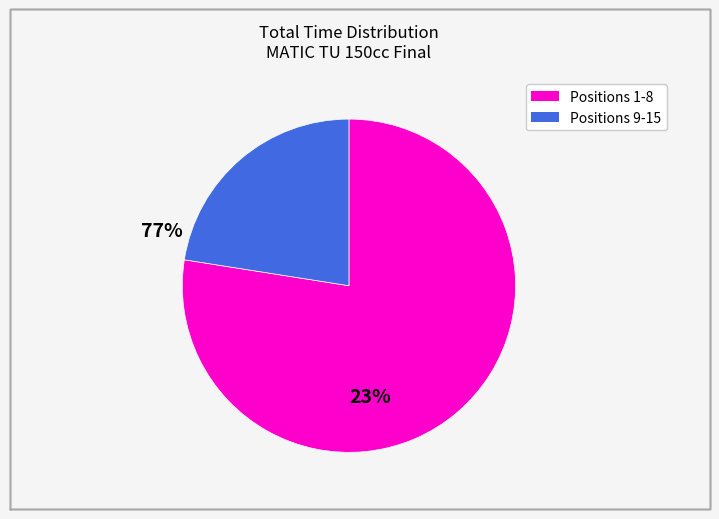

Does any single category account for the majority?

Yes